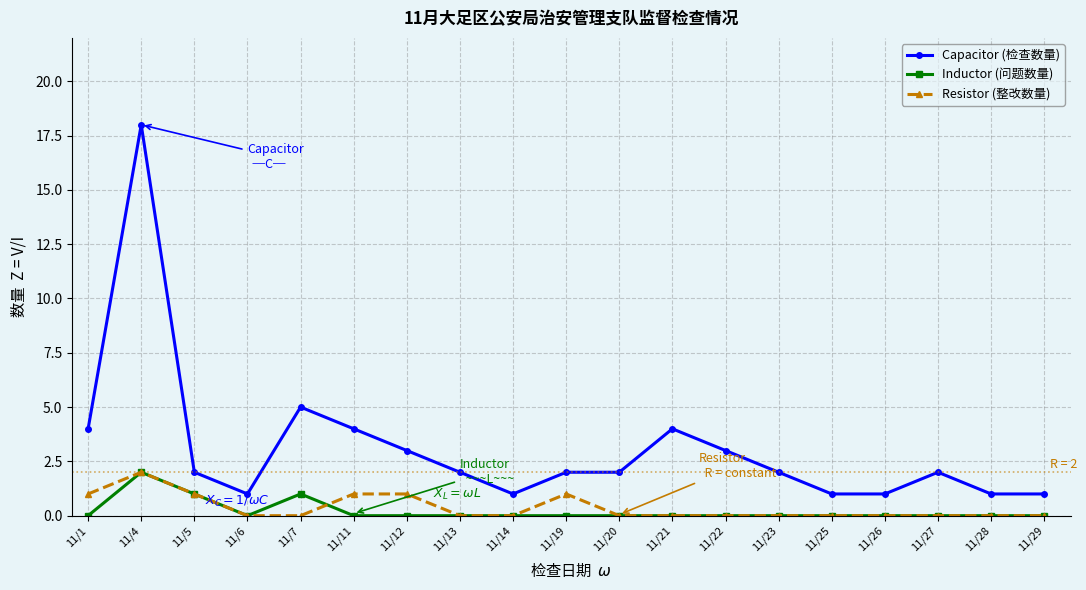

What is the greatest value displayed?

18